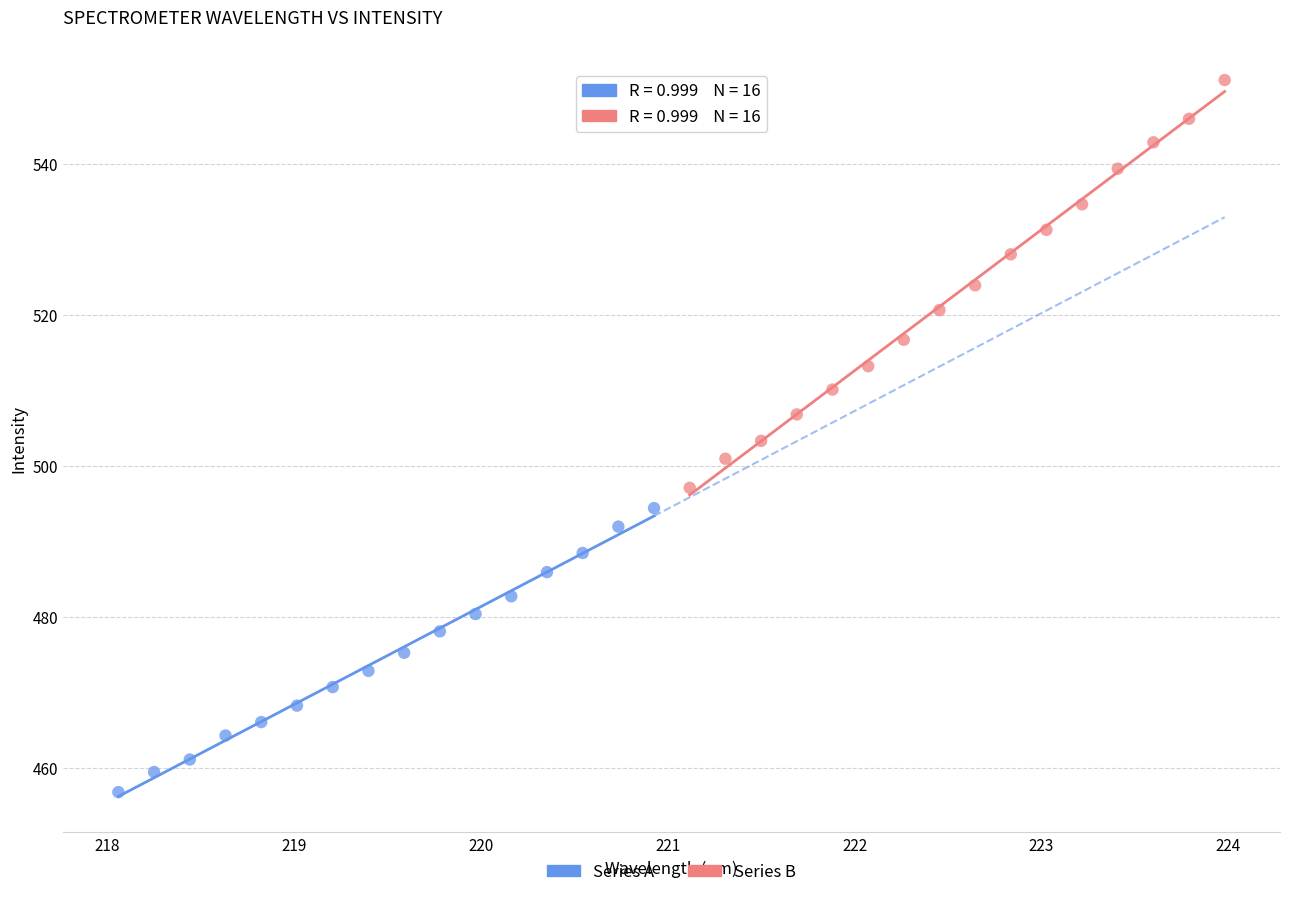

Which series reaches the maximum Y coordinate?

Series B